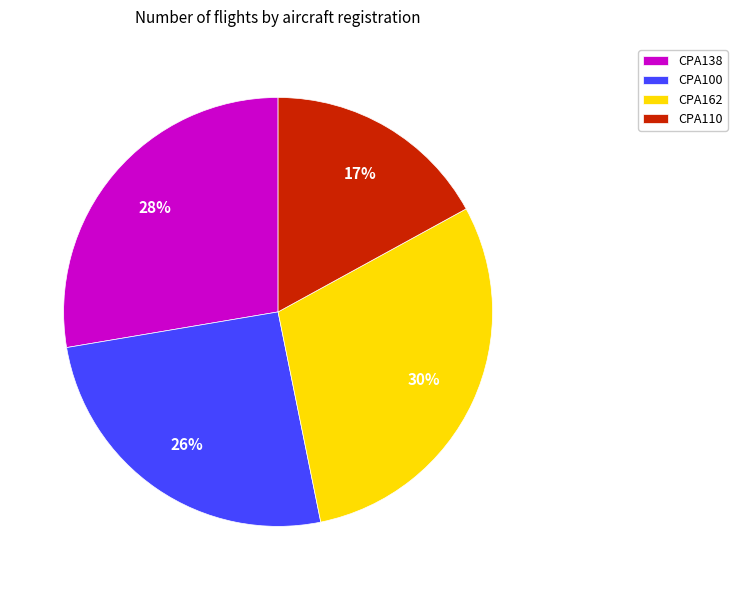

To the nearest percent, what percentage of the pie is CPA100?

26%